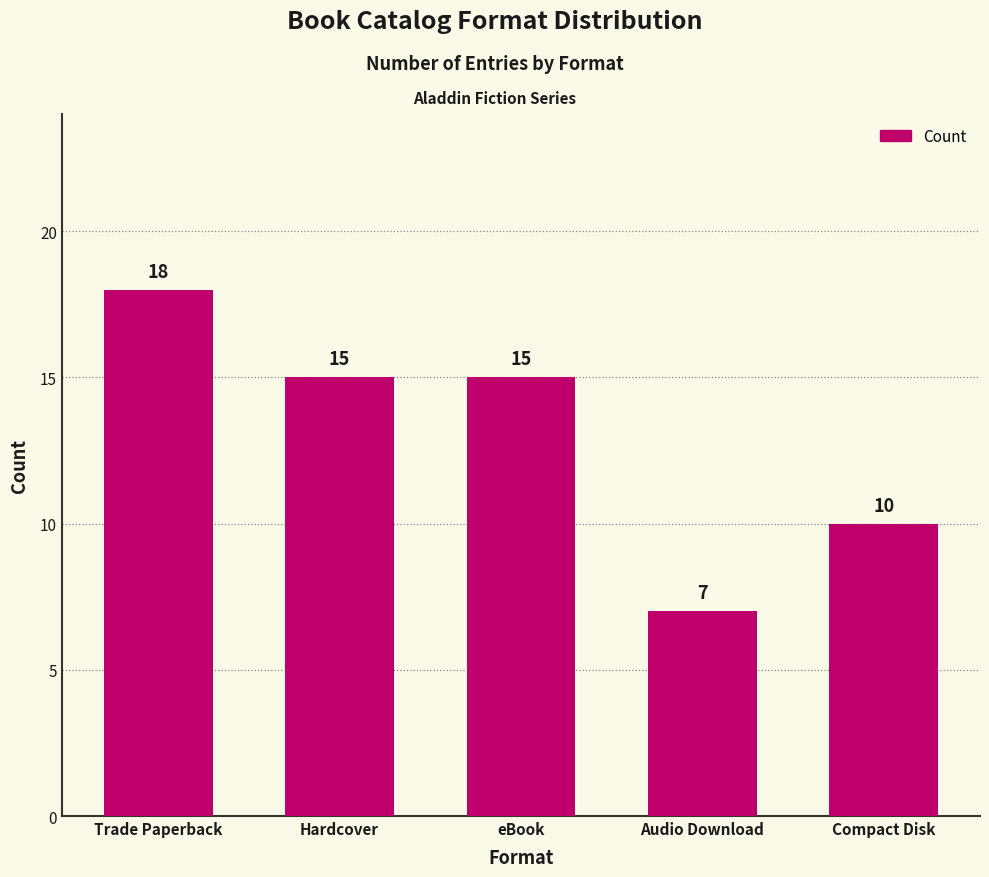

What is the difference between the second highest and second lowest values?

5